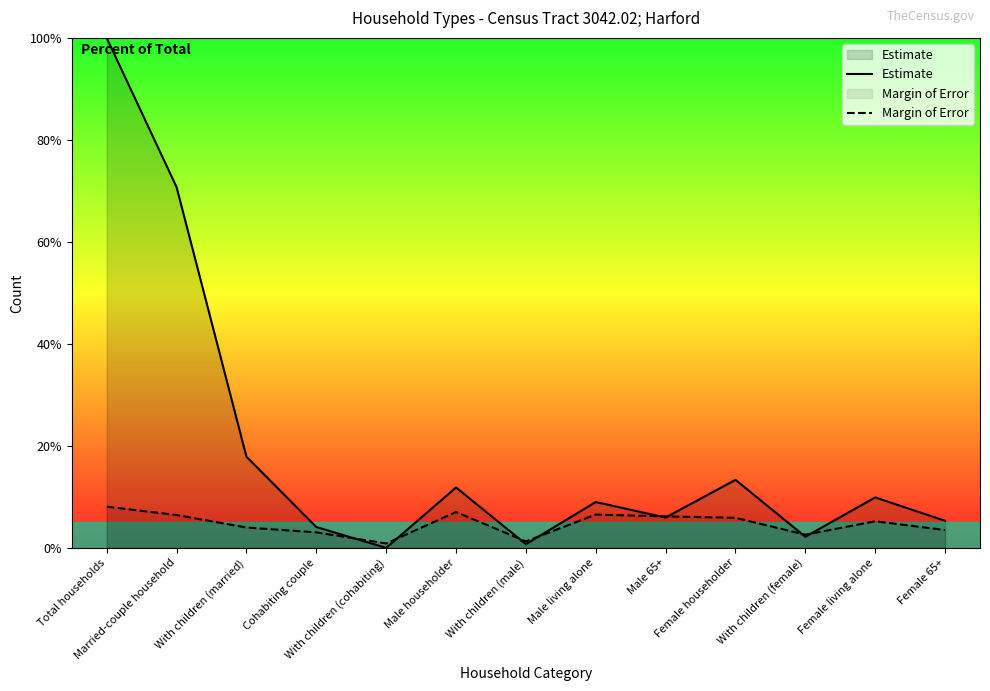

What position from the left is With children (male)?

7